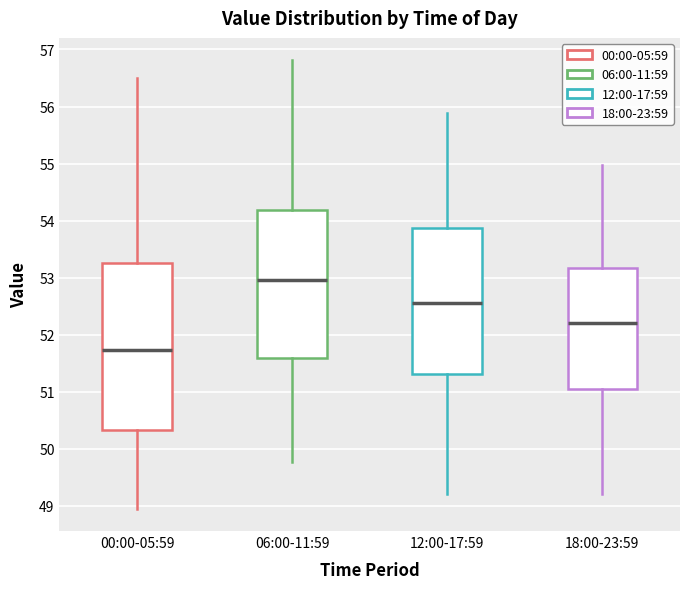

Which box is the tallest, from its lower edge to its upper edge?

00:00-05:59